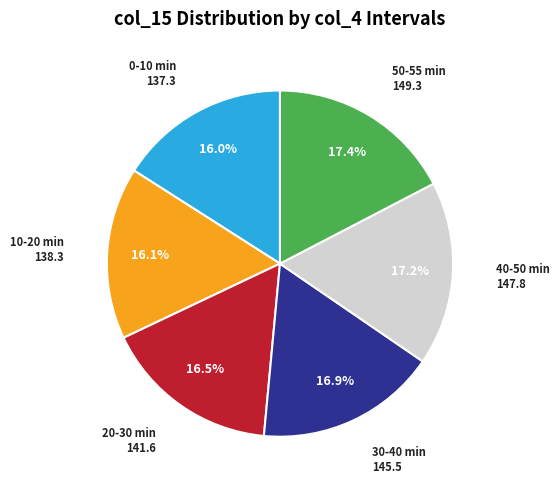

Between 50-55 min and 0-10 min, which is larger?

50-55 min